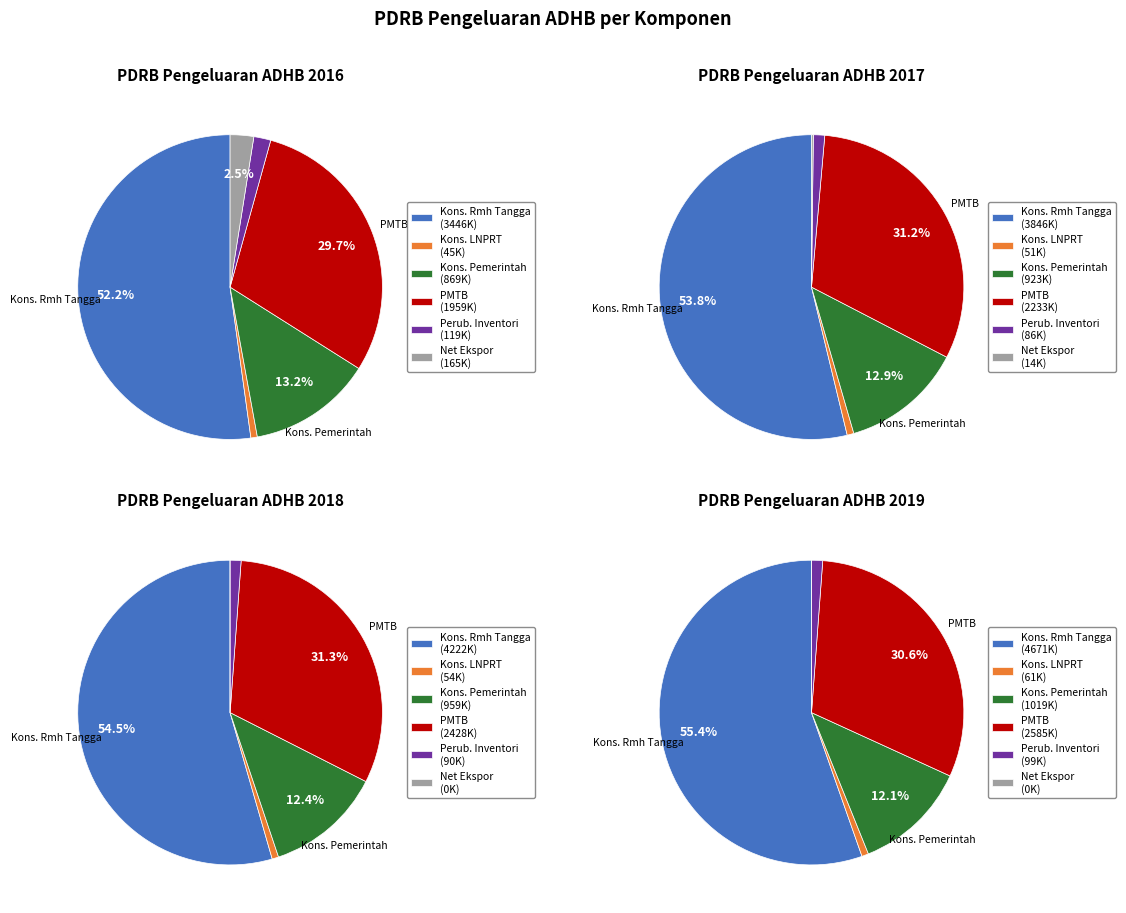

Does 5 represent more than half of the total?

No